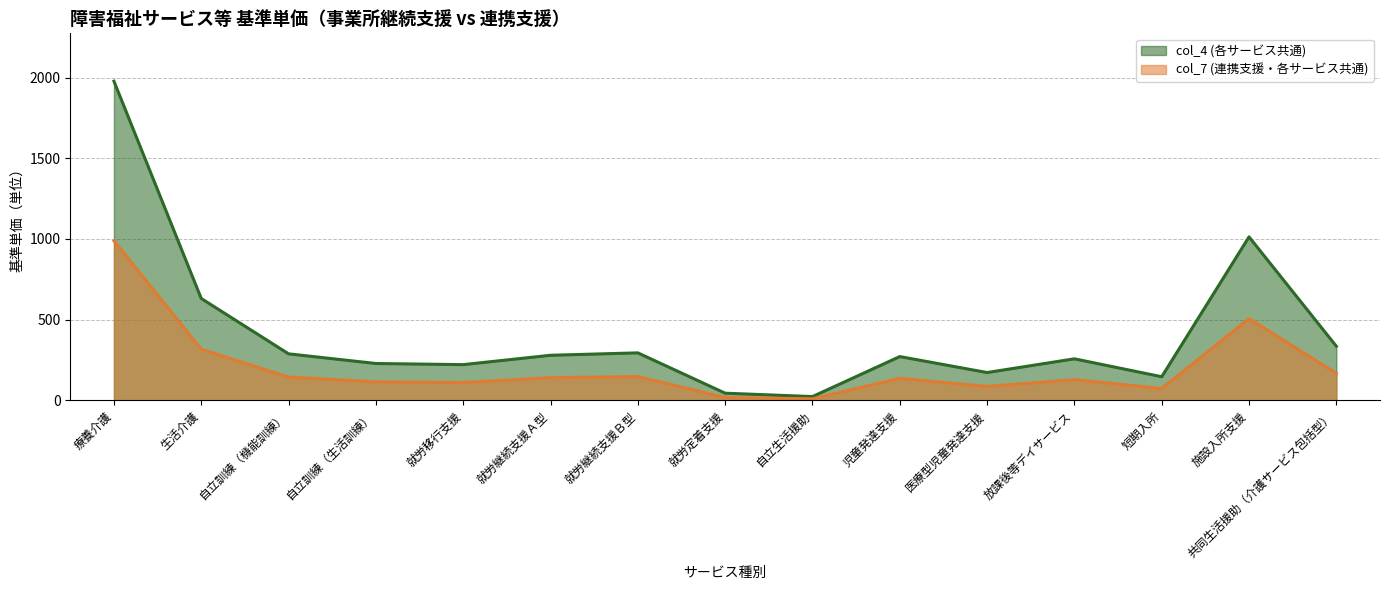

Which label corresponds to the smallest value in the chart?

自立生活援助